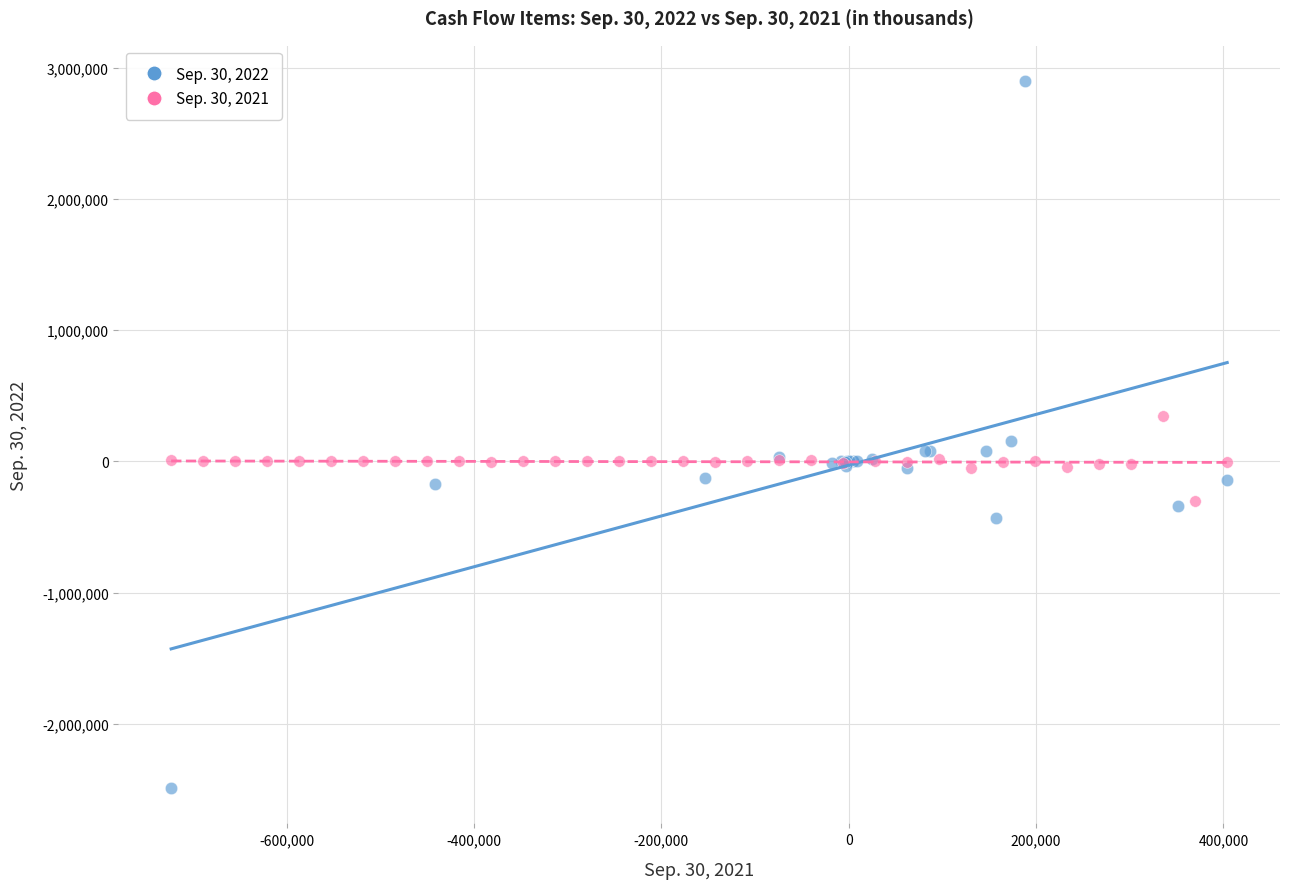

Which series reaches the maximum Y coordinate?

Sep. 30, 2022